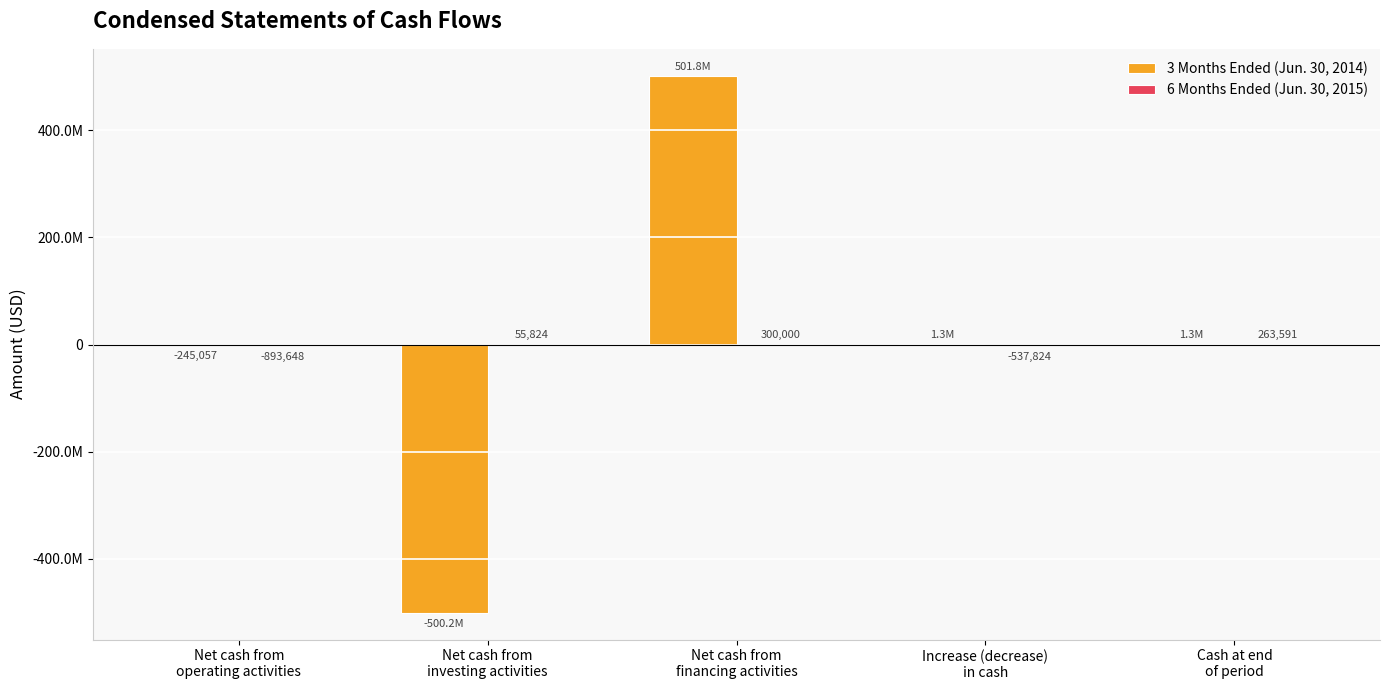

Are the bars grouped side by side (vs. stacked)?

Yes